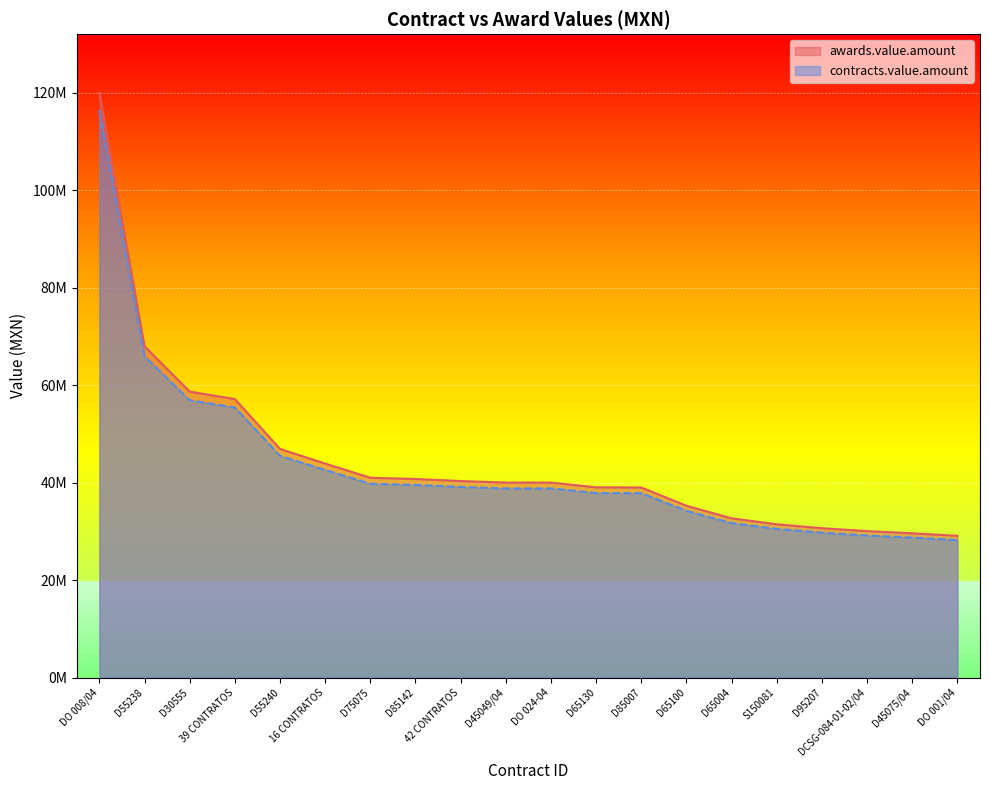

Rank the series by their maximum value, from lowest to highest.

contracts.value.amount, awards.value.amount